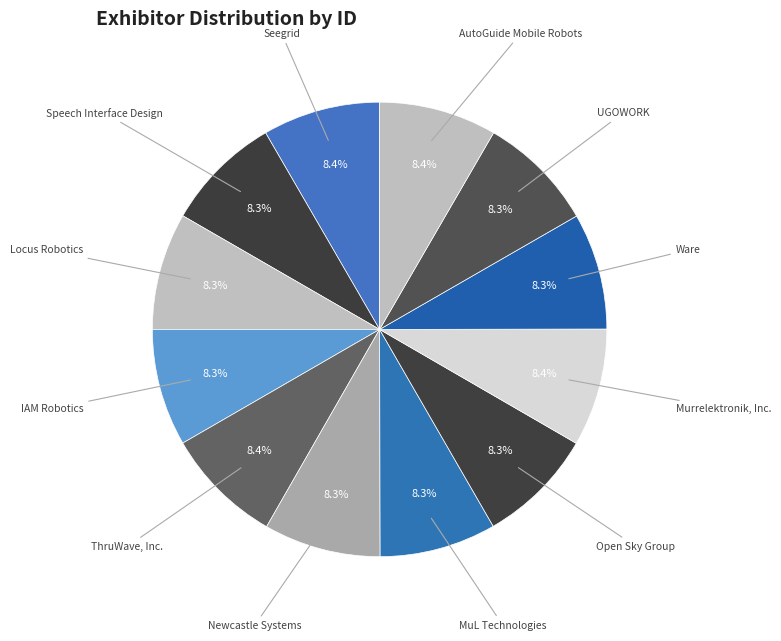

Approximately how many times larger is the value at AutoGuide Mobile Robots compared to Locus Robotics?

1.0